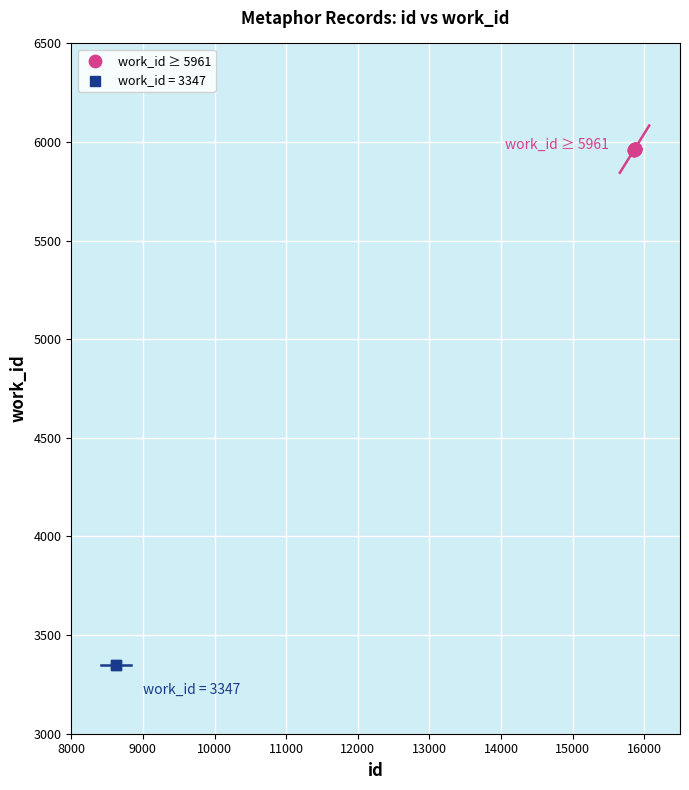

What are all the series names shown in the legend?

work_id ≥ 5961, work_id = 3347